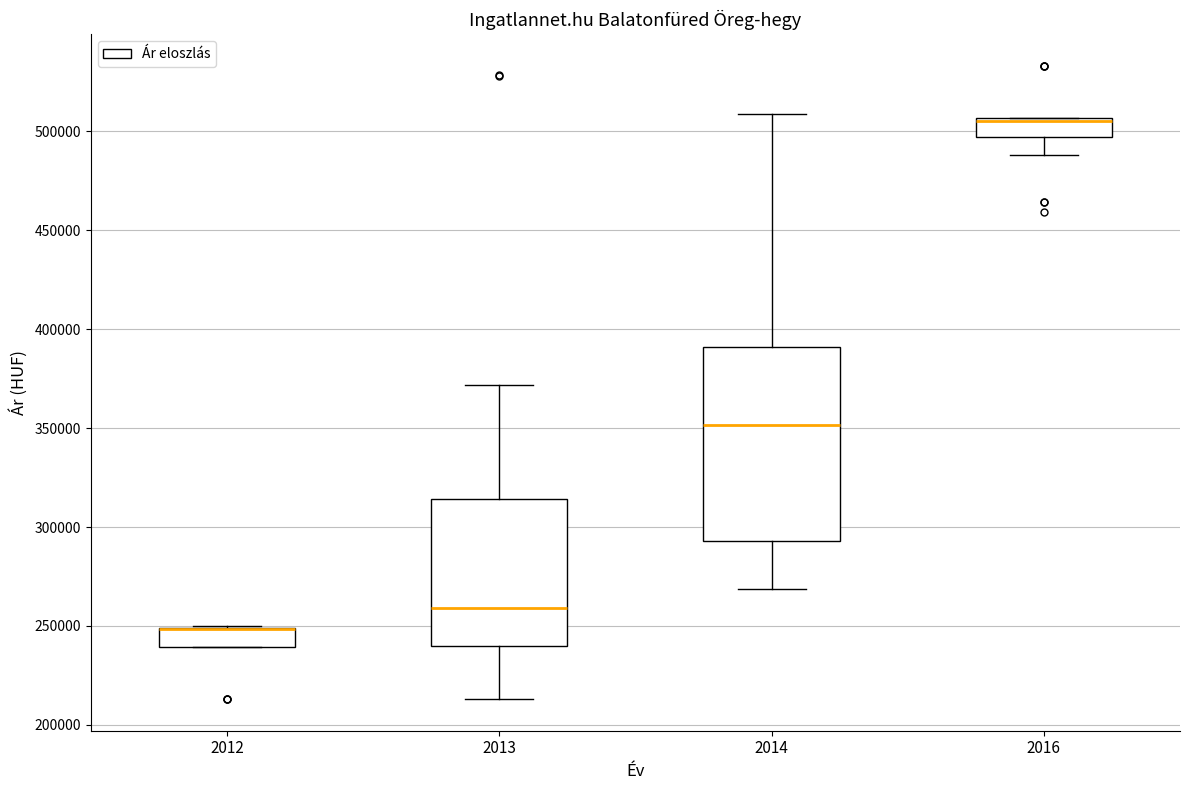

Reading left to right, read every box against the y-axis: the position of its median line, the range the box covers, and the ends of its whiskers. The values are not printed on the chart, so give them approximately, as read against the axis.

2012: median 250000 (drawn on the box's upper edge), box 240000 to 250000, whiskers 240000 to 250000
2013: median 260000, box 240000 to 315000, whiskers 215000 to 370000
2014: median 350000, box 295000 to 390000, whiskers 270000 to 510000
2016: median 505000 (just below the box's upper edge), box 495000 to 505000, whiskers 490000 to 505000